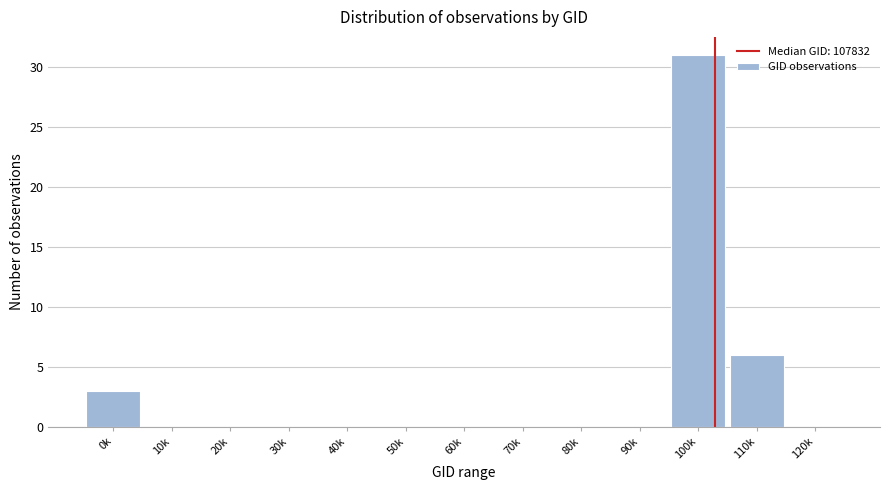

Reading left to right, extract all data points from this chart.

0k=3	10k=0	20k=0	30k=0	40k=0	50k=0	60k=0	70k=0	80k=0	90k=0	100k=31	110k=6	120k=0